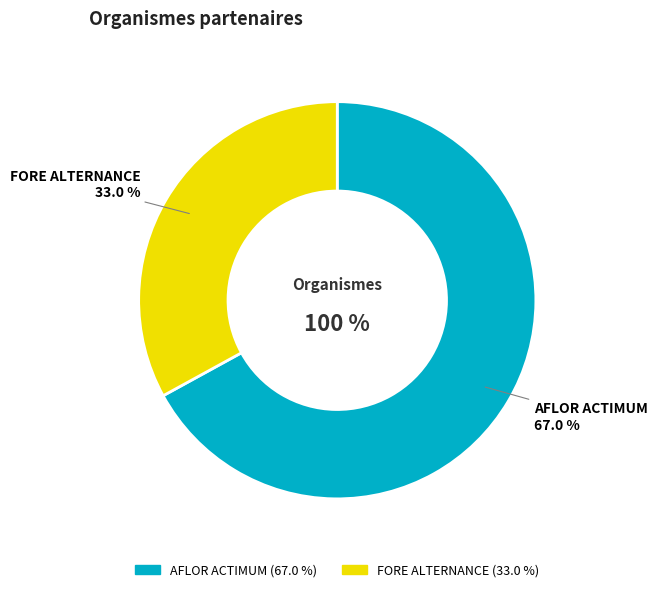

To the nearest percent, what is the difference between the largest and smallest slice percentages?

34%